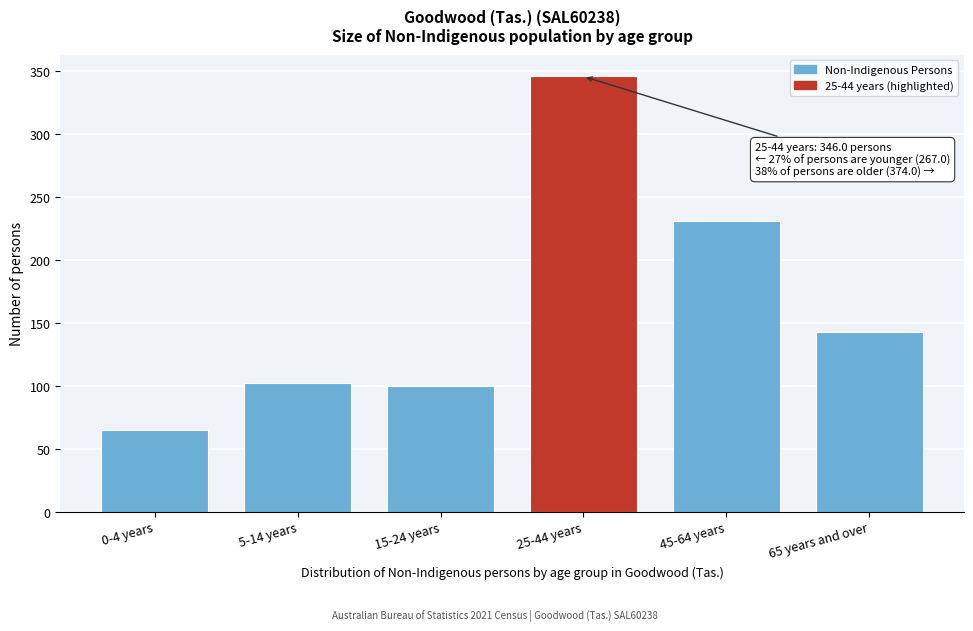

Reading left to right, what are all the values shown in this chart?

65	102	100	346	231	143